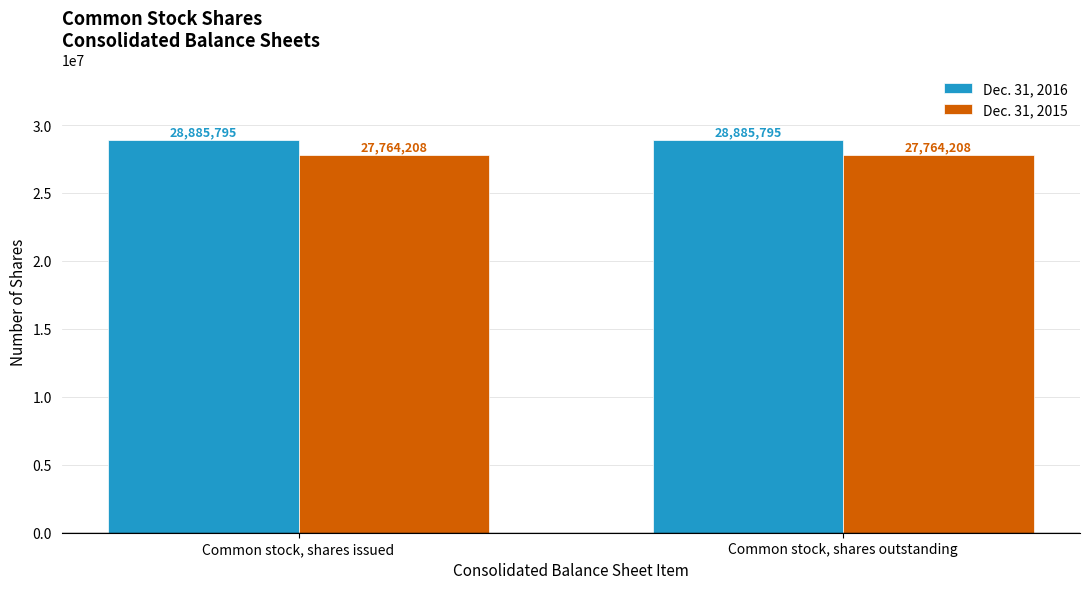

What are all the series names shown in the legend?

Dec. 31, 2016, Dec. 31, 2015